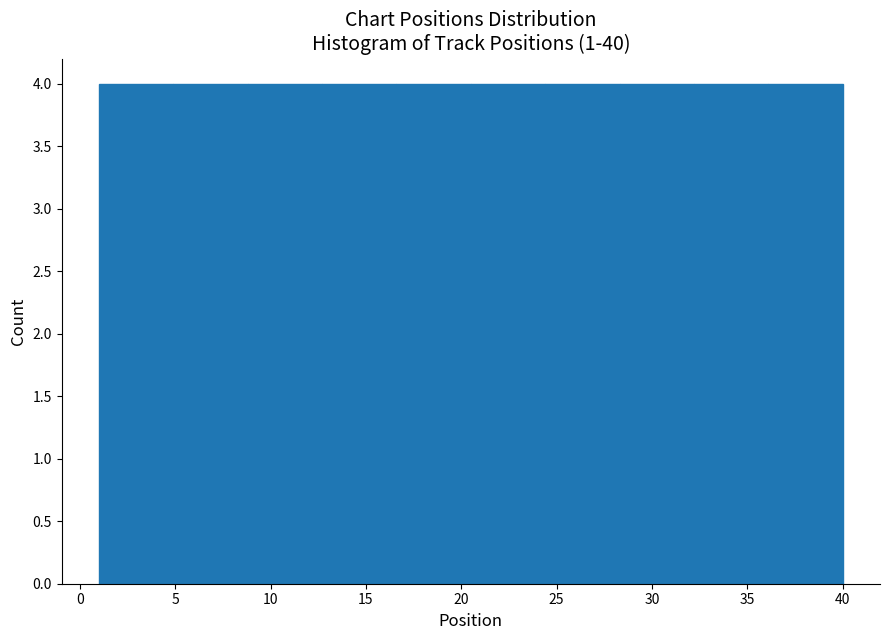

Reading left to right, transcribe this chart: for each bar, give the range it covers on the x-axis and its height. Neither the bar edges nor the heights are printed on the chart, so give them approximately, as read against the axes.

1.0 to 4.9: 4
4.9 to 8.8: 4
8.8 to 12.7: 4
12.7 to 16.6: 4
16.6 to 20.5: 4
20.5 to 24.4: 4
24.4 to 28.3: 4
28.3 to 32.2: 4
32.2 to 36.1: 4
36.1 to 40.0: 4